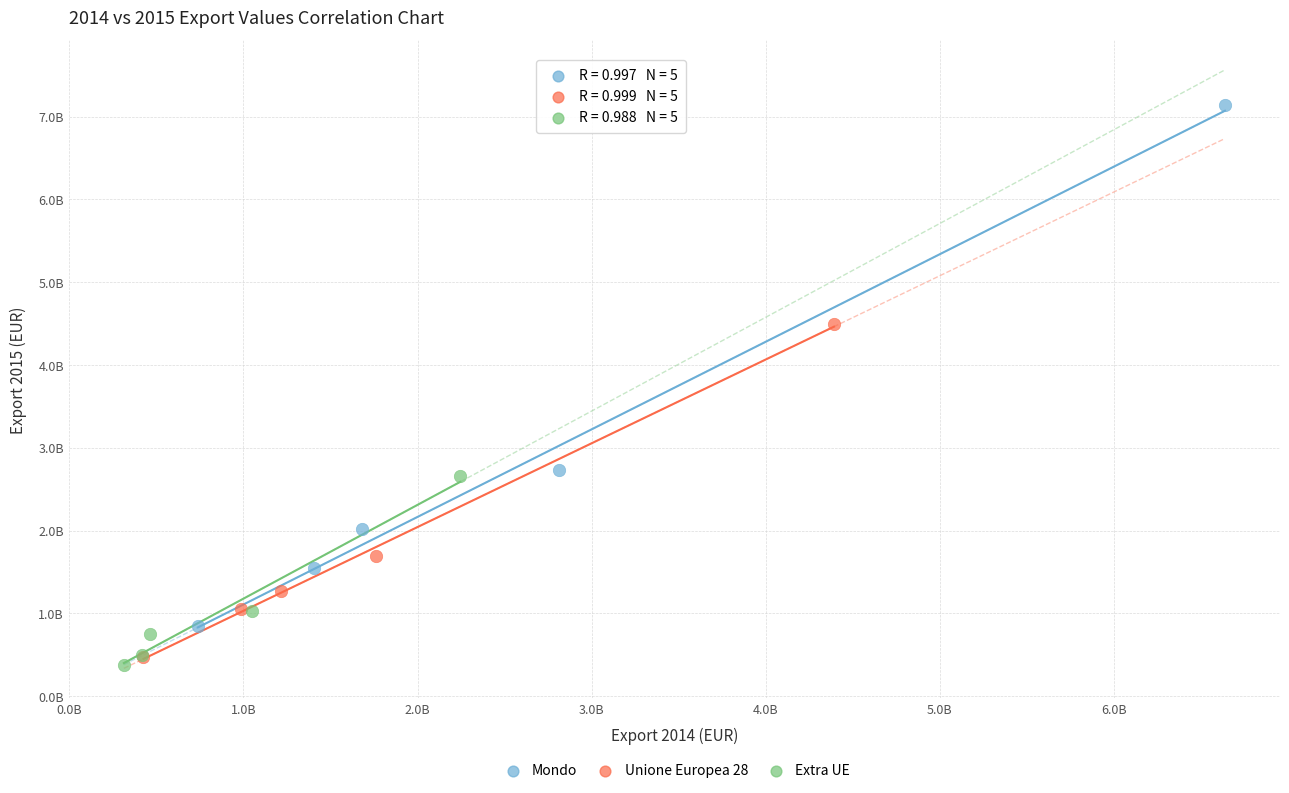

Which series contains the lowest Y value?

Extra UE